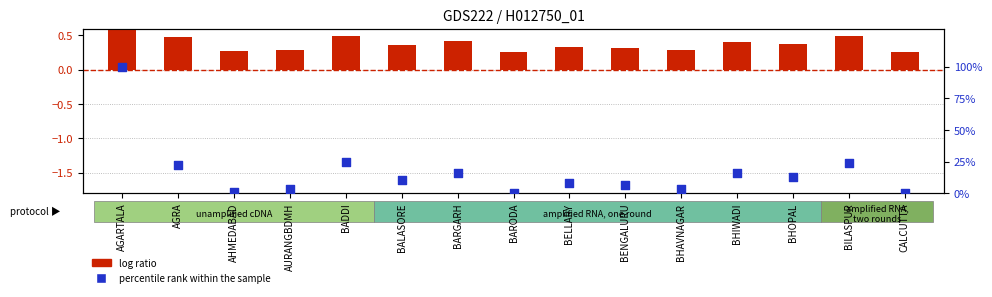

Which series has the largest Y range (max minus min)?

percentile rank within the sample